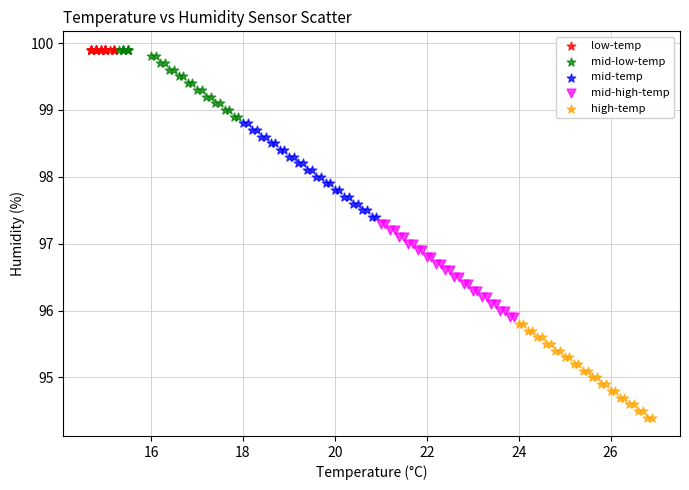

Which series contains the lowest Y value?

high-temp